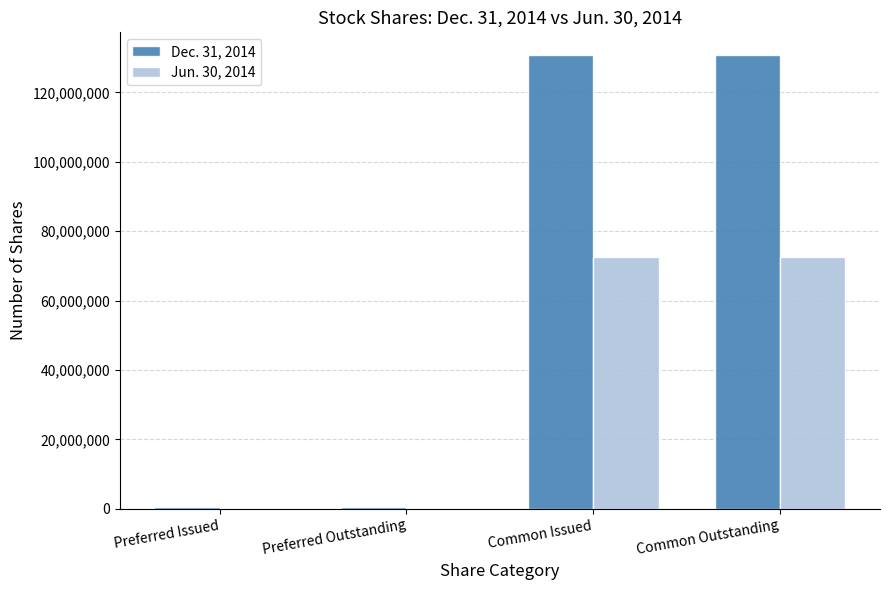

Which series has the largest total across all categories?

Dec. 31, 2014